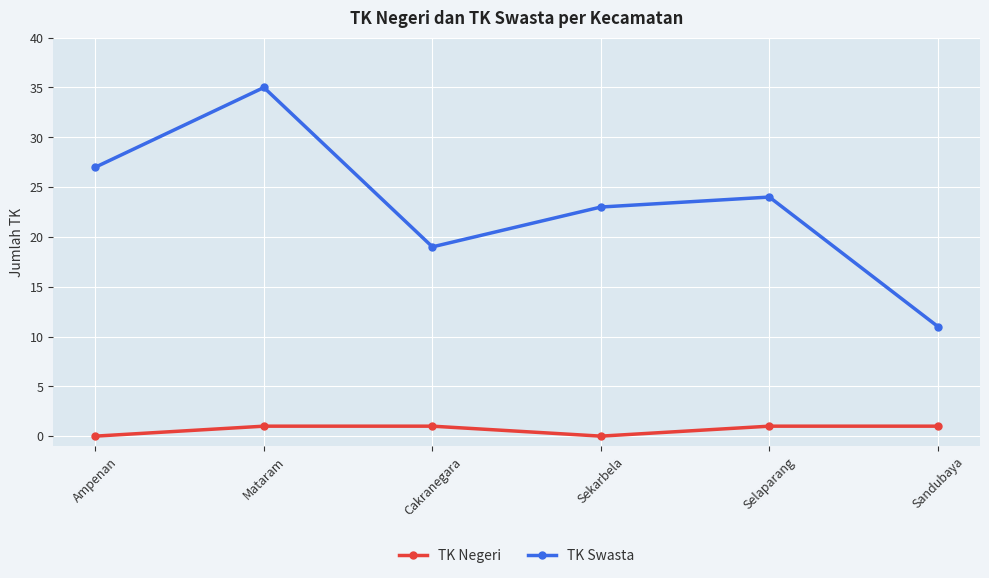

Which category has the highest value in the TK Swasta series?

Mataram